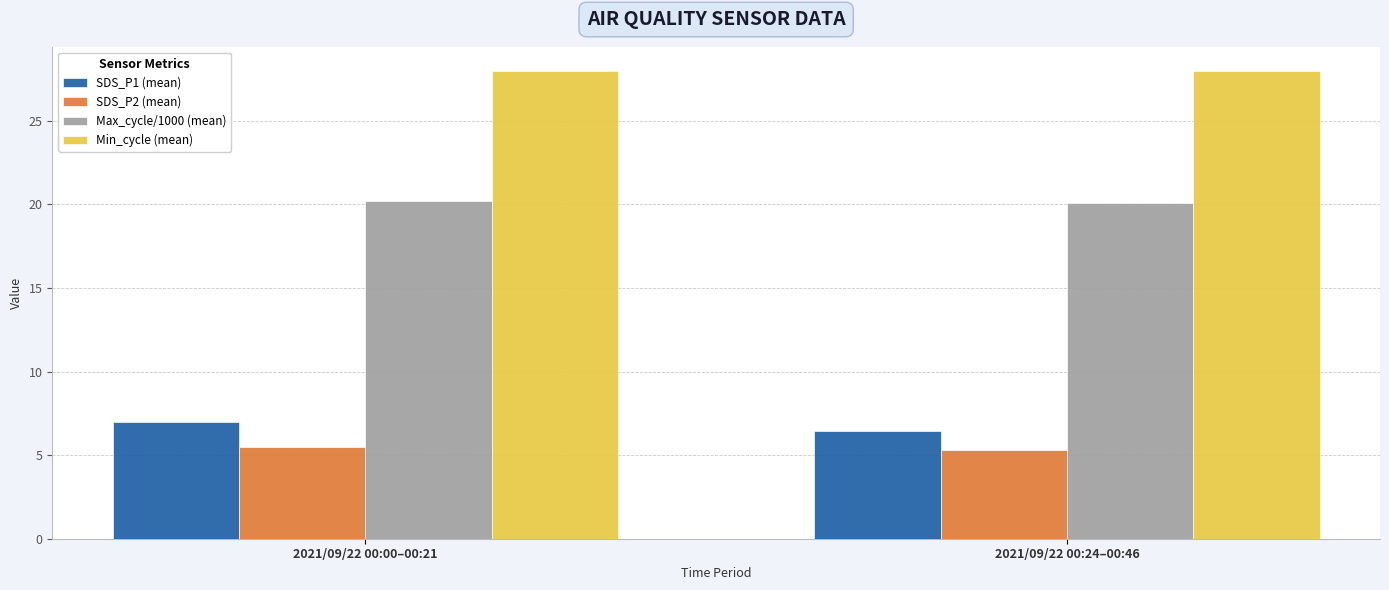

Reading left to right, extract all data points from this chart.

SDS_P1 (mean): 7.0	6.5
SDS_P2 (mean): 5.5	5.3
Max_cycle/1000 (mean): 20.2	20.1
Min_cycle (mean): 28.0	28.0